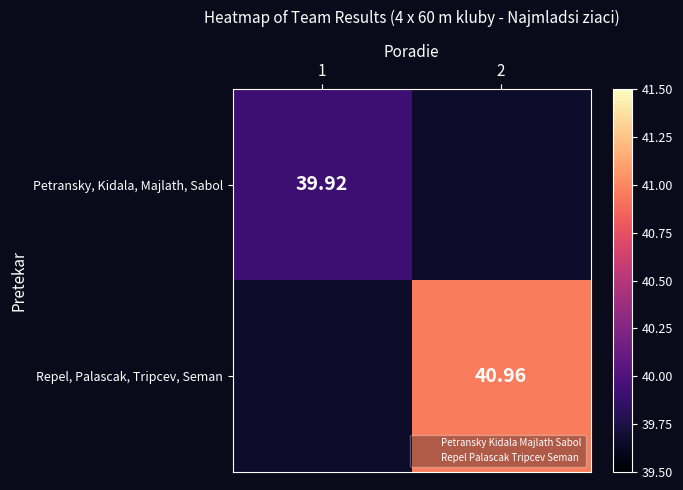

What is the difference between the maximum and minimum values in the Petransky, Kidala, Majlath, Sabol series?

39.9